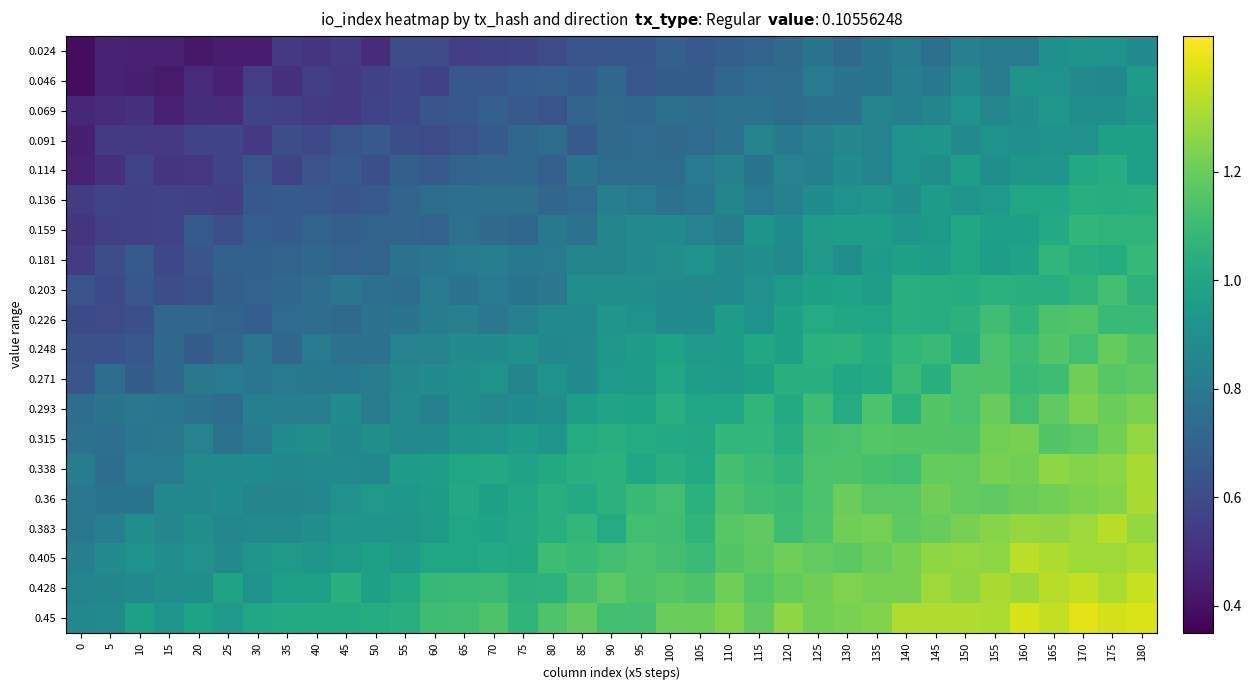

What is the spread (max minus min) of values at 160?

0.6